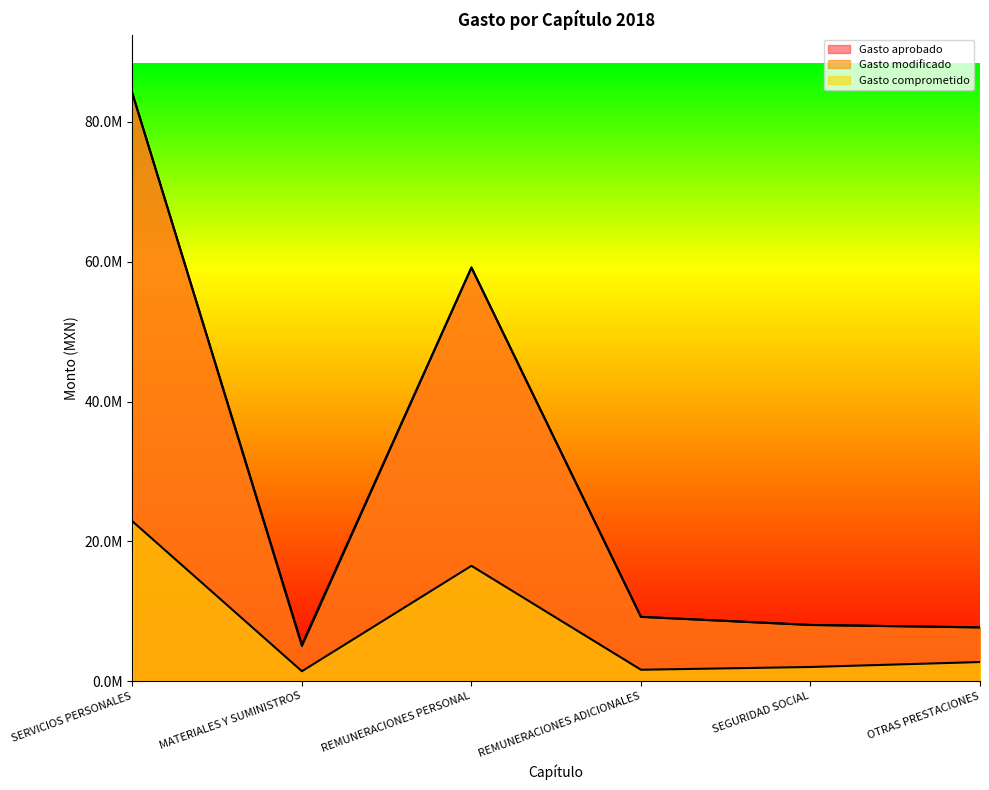

How many lines are shown in the chart?

3